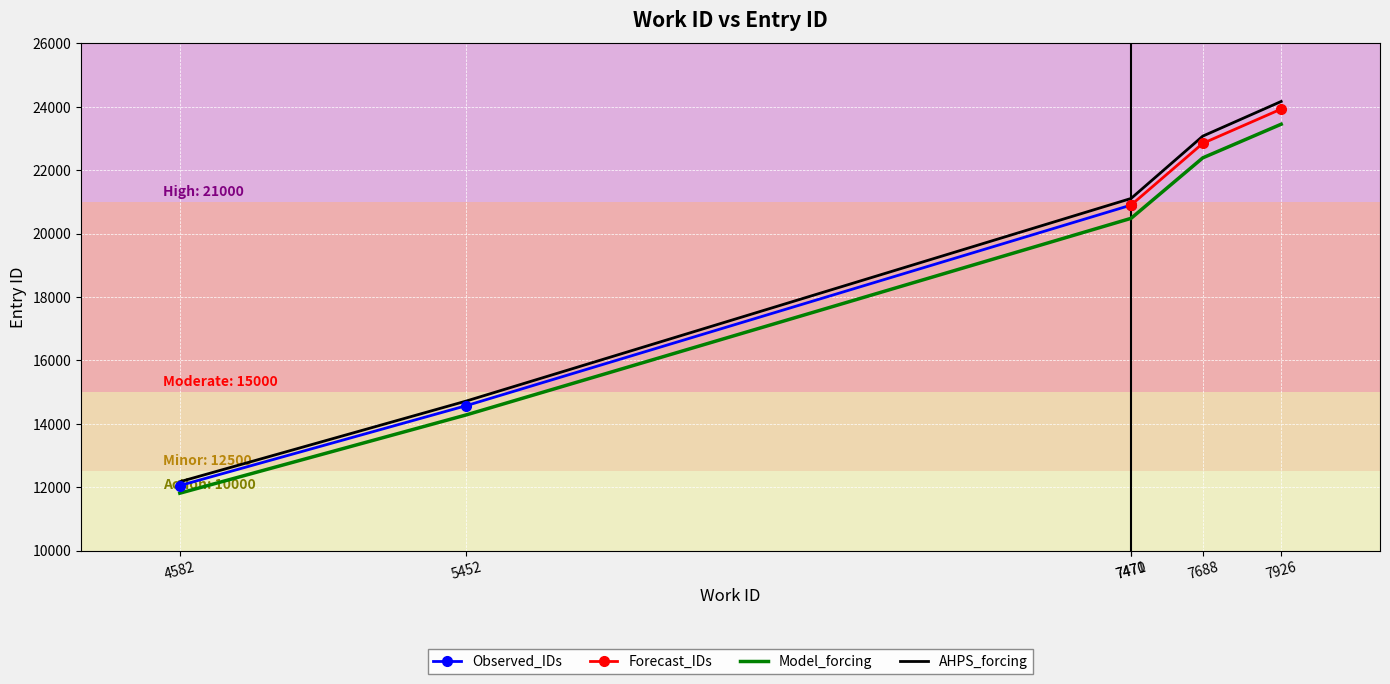

What is the difference between the maximum and second lowest values in the id series?

9448.6